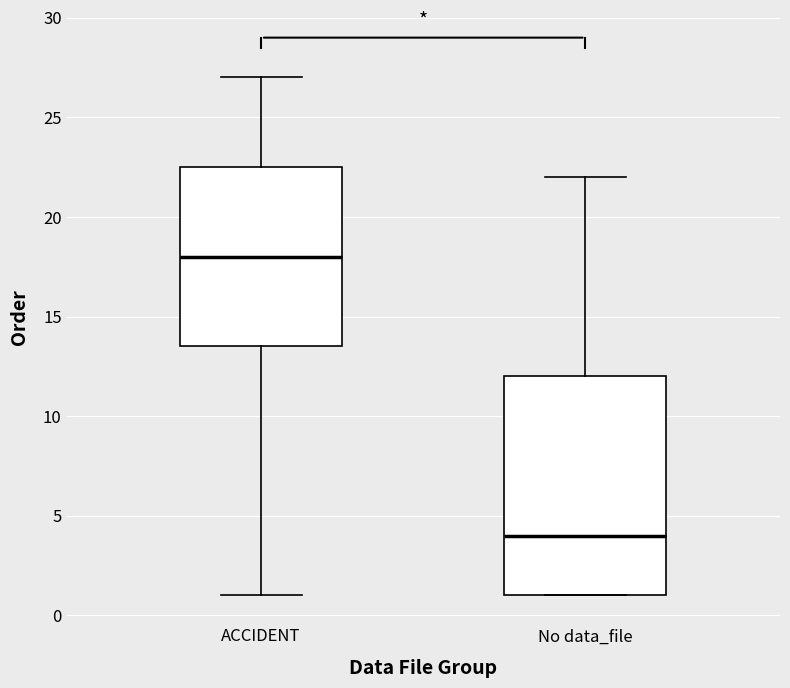

Reading left to right, transcribe this box plot: for each box, give where its median line is, the range the box spans, and where its two whiskers end, as read against the y-axis. The values are not printed on the chart, so give them approximately, as read against the axis.

ACCIDENT: median 18.0, box 13.5 to 22.5, whiskers 1.0 to 27.0
No data_file: median 4.0, box 1.0 to 12.0, whiskers 1.0 to 22.0